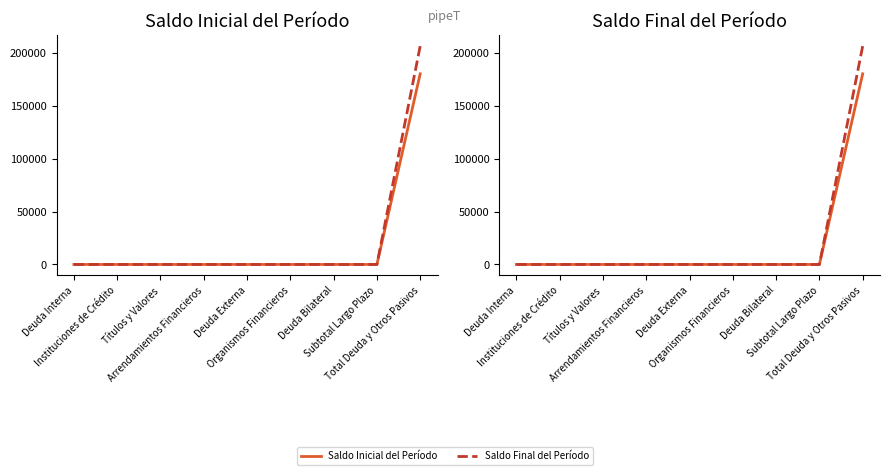

What are all the series names shown in the legend?

Saldo Inicial del Período, Saldo Final del Período